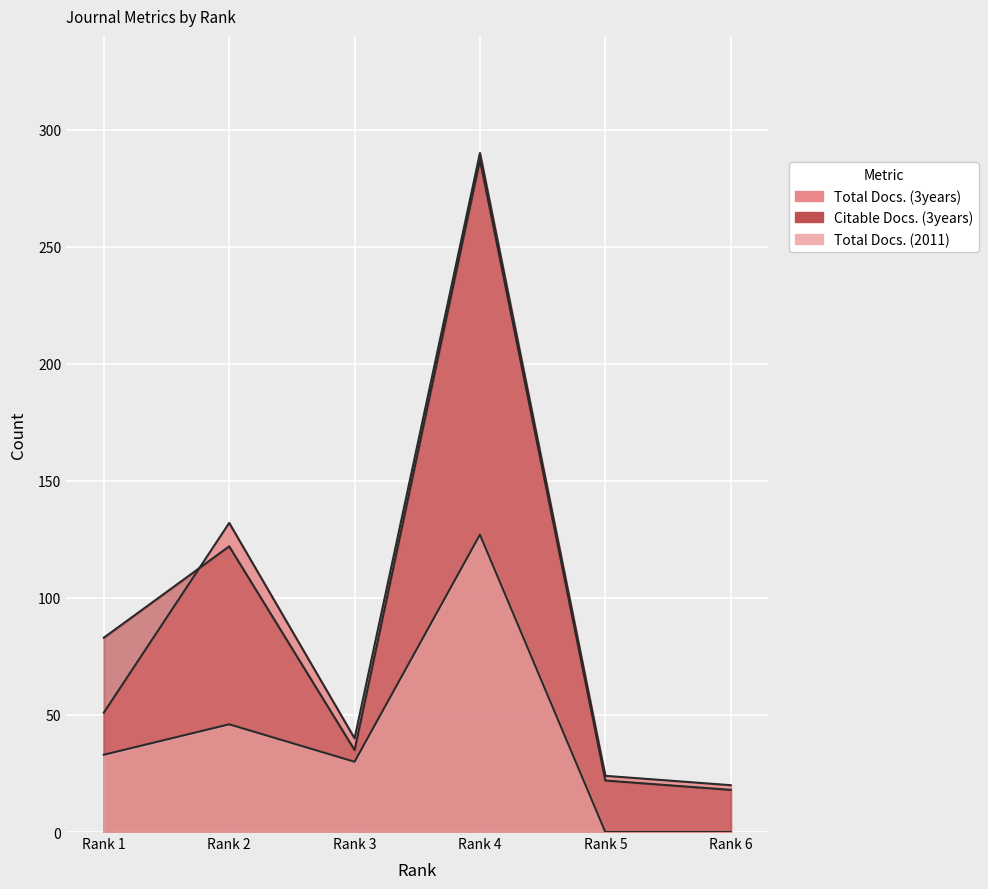

Reading left to right, transcribe all the data shown in this chart.

Total Docs. (3years): Rank 1=51	Rank 2=132	Rank 3=40	Rank 4=290	Rank 5=24	Rank 6=20
Citable Docs. (3years): Rank 1=83	Rank 2=122	Rank 3=35	Rank 4=287	Rank 5=22	Rank 6=18
Total Docs. (2011): Rank 1=33	Rank 2=46	Rank 3=30	Rank 4=127	Rank 5=0	Rank 6=0